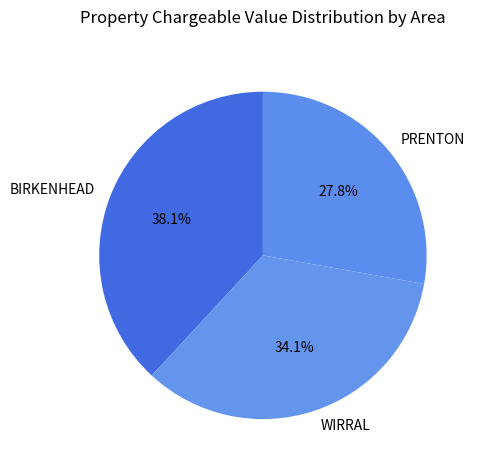

What is the smallest slice in the pie chart?

PRENTON